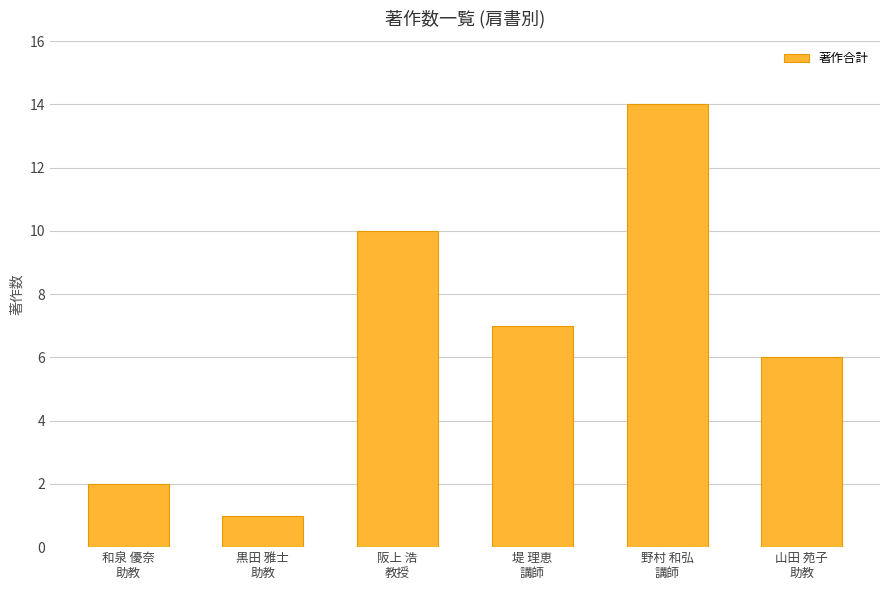

Is it true that the value at 山田 苑子
助教 is 6?

True